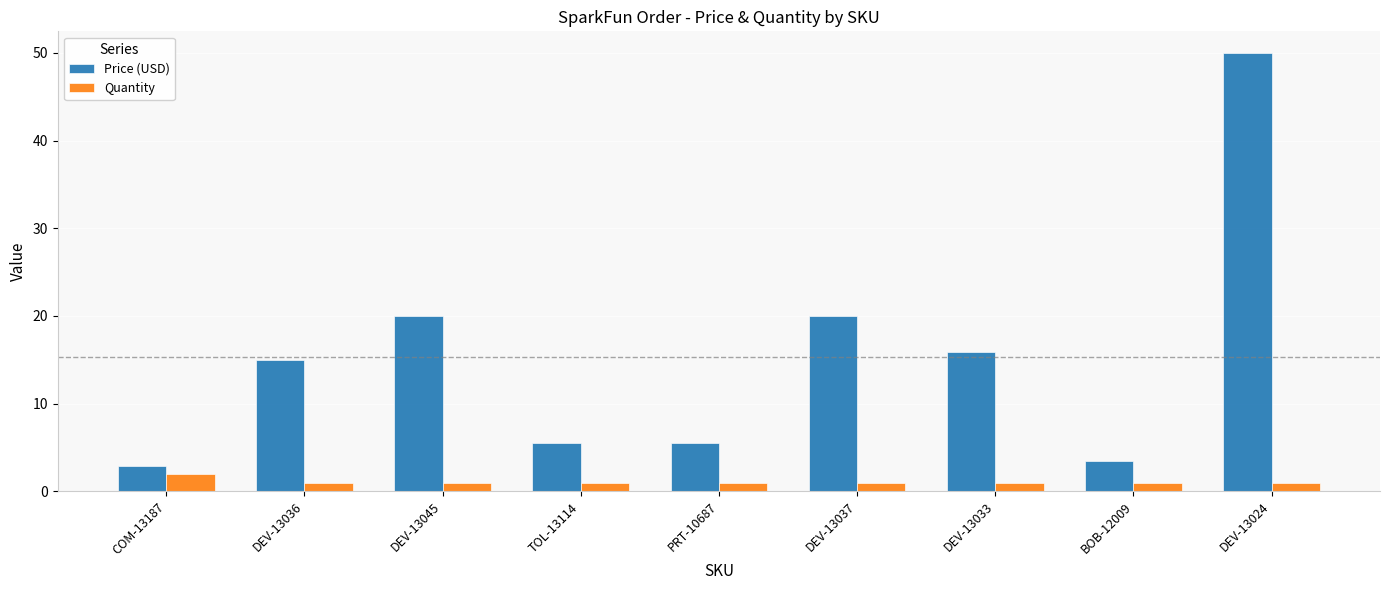

What is the lowest value of the Quantity series?

1.0